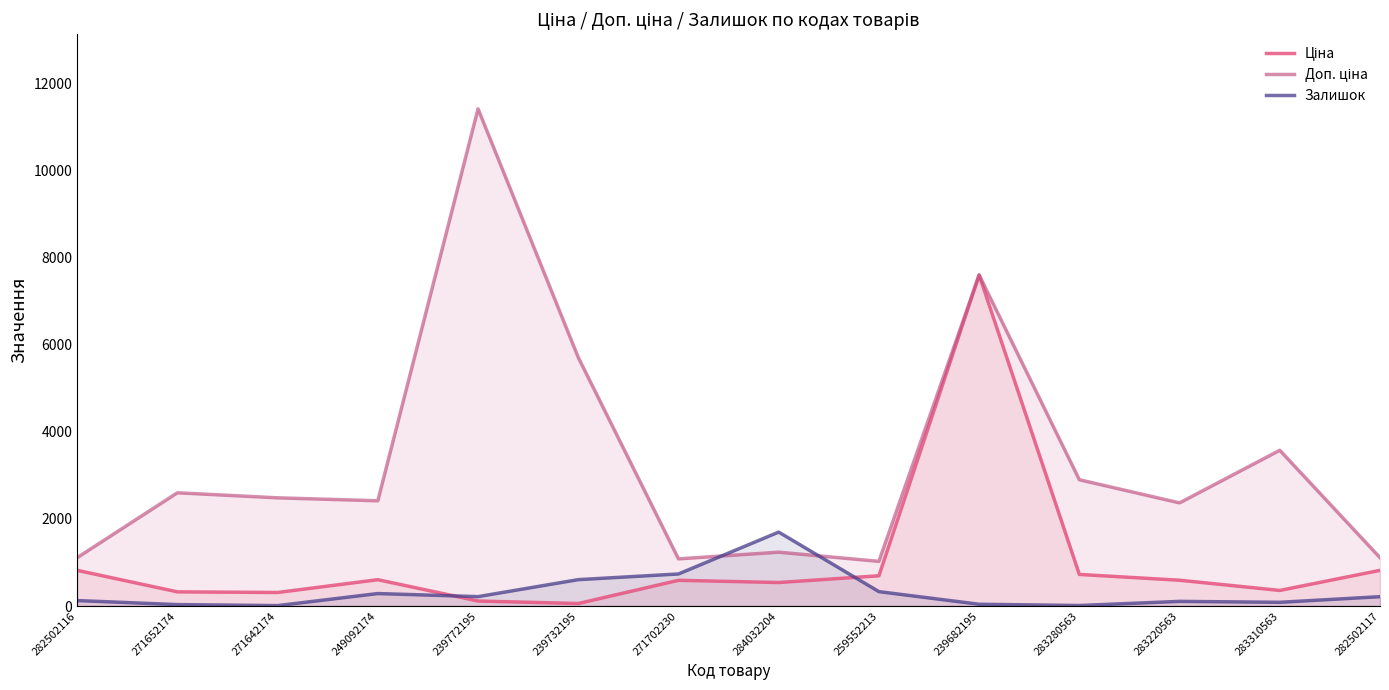

What position from the left is 239772195?

5